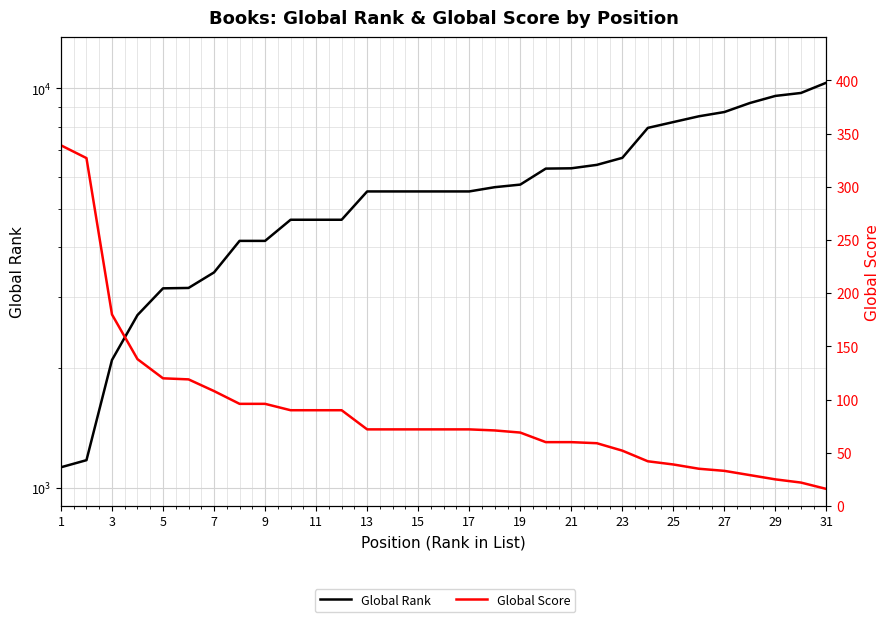

True or false: Global Score has more than 2 interior local peaks.

False